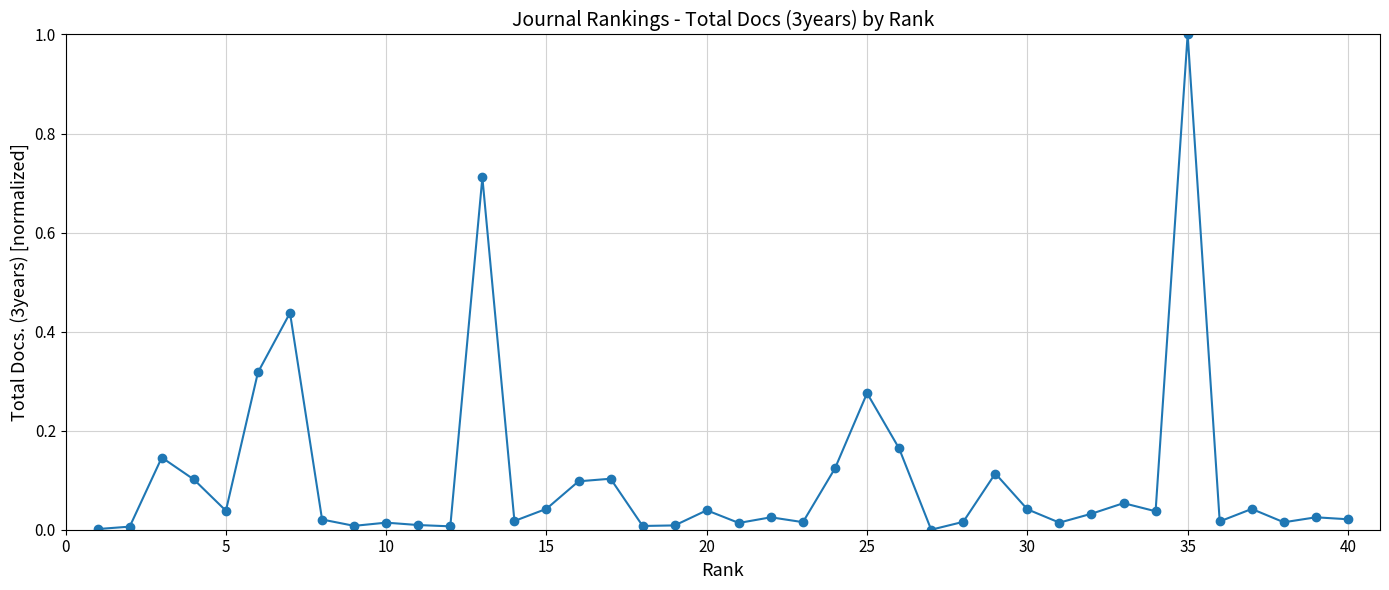

What is the sum of all values?

4.2